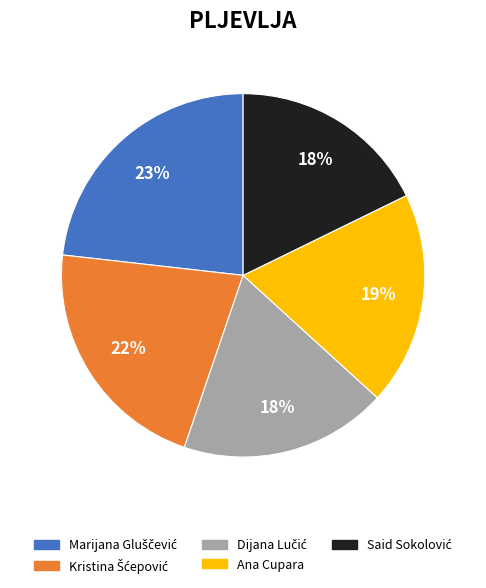

Is it true that Ana Cupara is 19% of the pie?

True